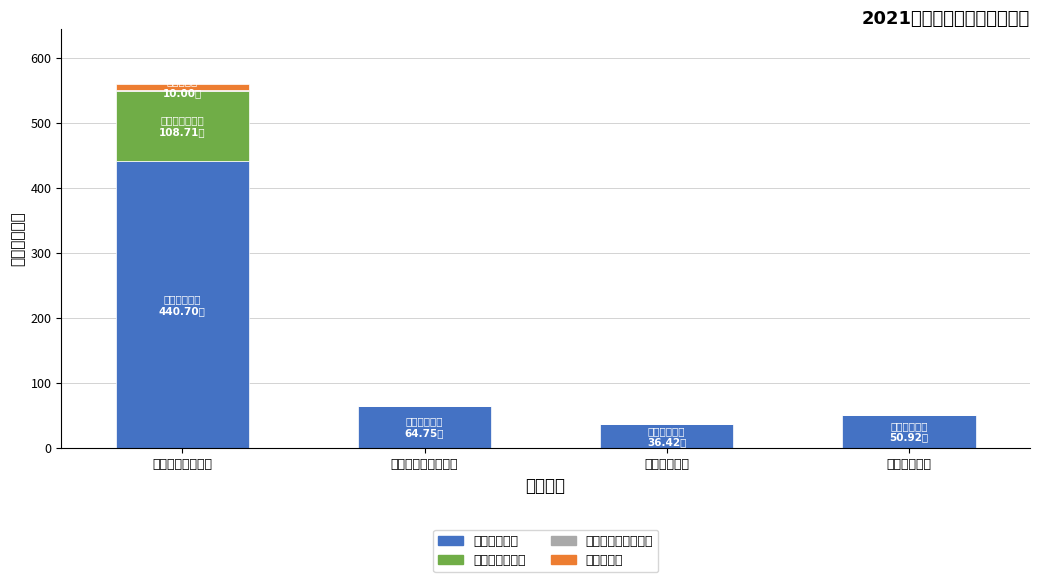

Which series changed the most between 社会保障和就业支出 and 住房保障支出?

工资福利支出